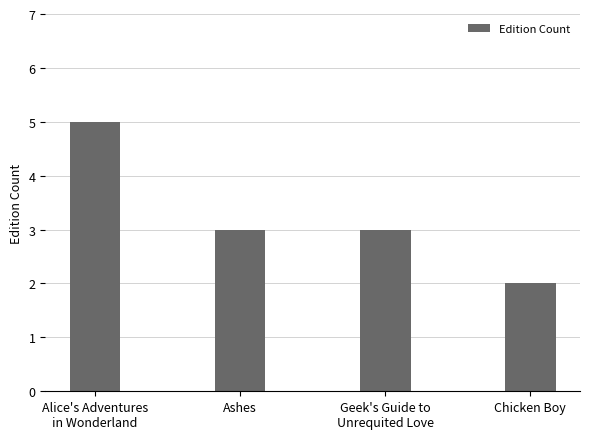

Does the chart contain stacked bars?

No